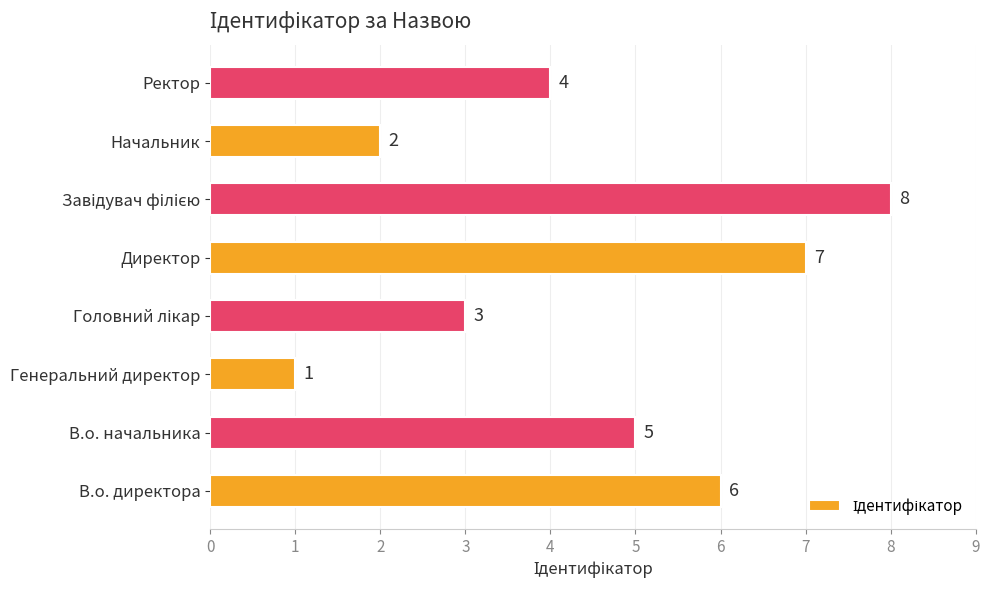

What is the difference between the maximum and second lowest values?

6